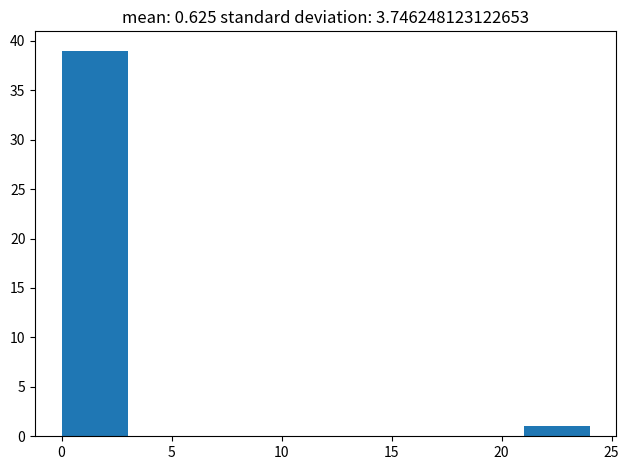

What is the height of the bar covering 21 to 24 on the x-axis? The values are not printed on the chart, so give them approximately, as read against the axis.

1